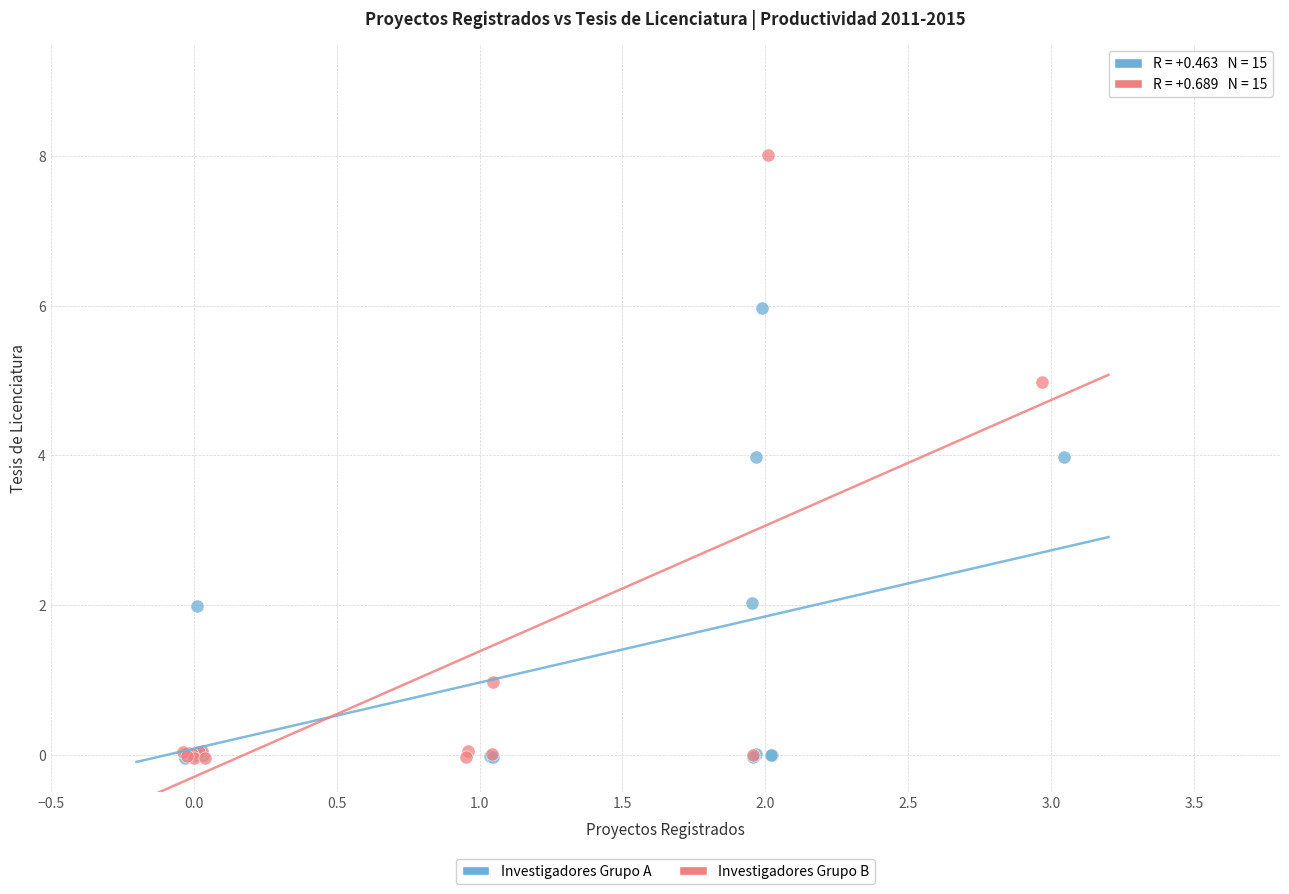

Which series contains the highest Y value?

Investigadores Grupo B